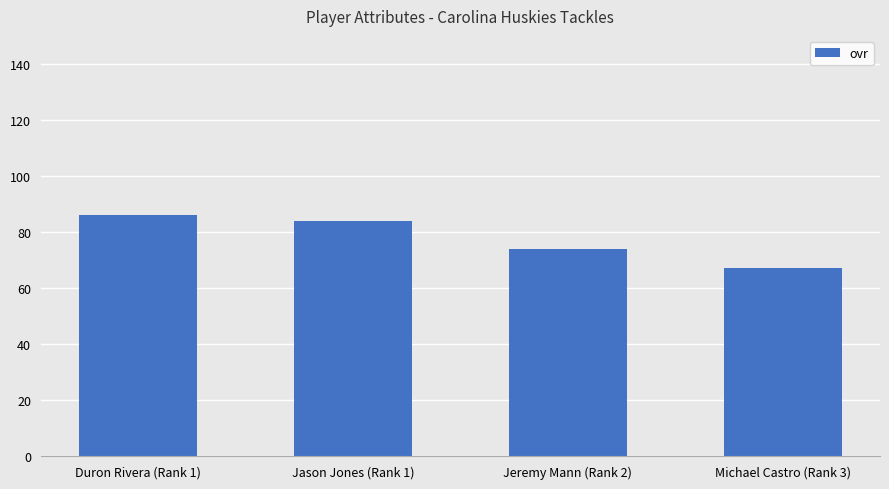

Is it true that the value at Duron Rivera (Rank 1) is 126?

False